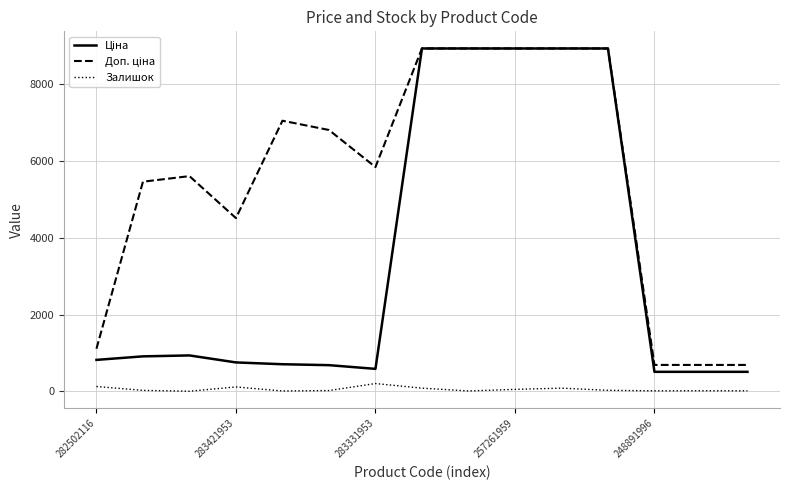

What is the maximum value shown in the chart?

8934.1